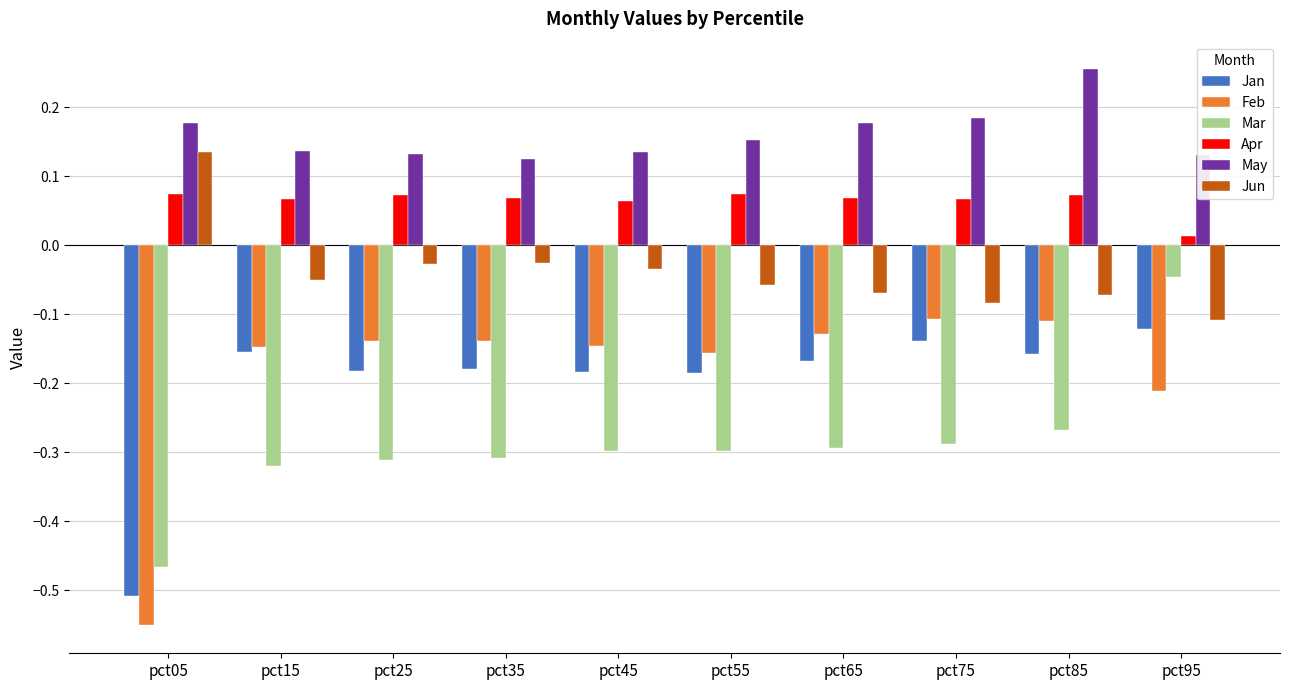

Which series has the largest total across all categories?

May